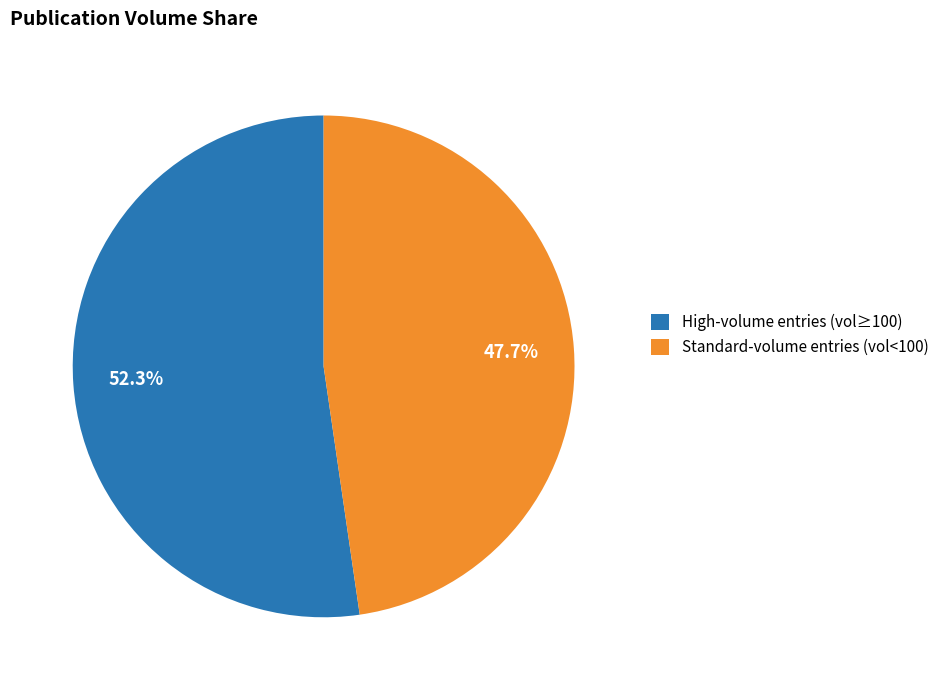

Between Standard-volume entries (vol<100) and High-volume entries (vol≥100), which is larger?

High-volume entries (vol≥100)